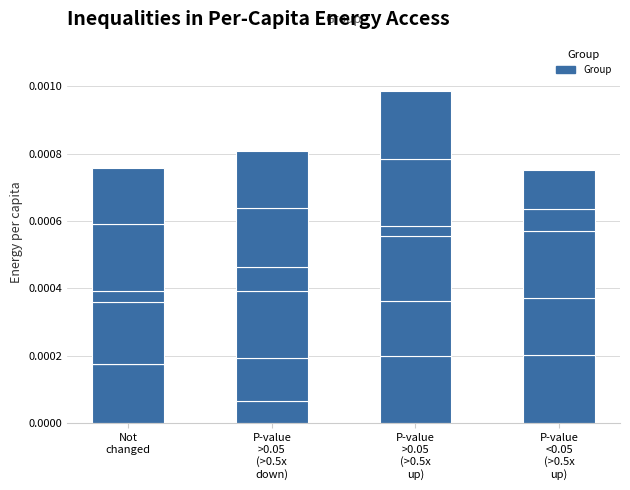

Does the chart contain stacked bars?

Yes